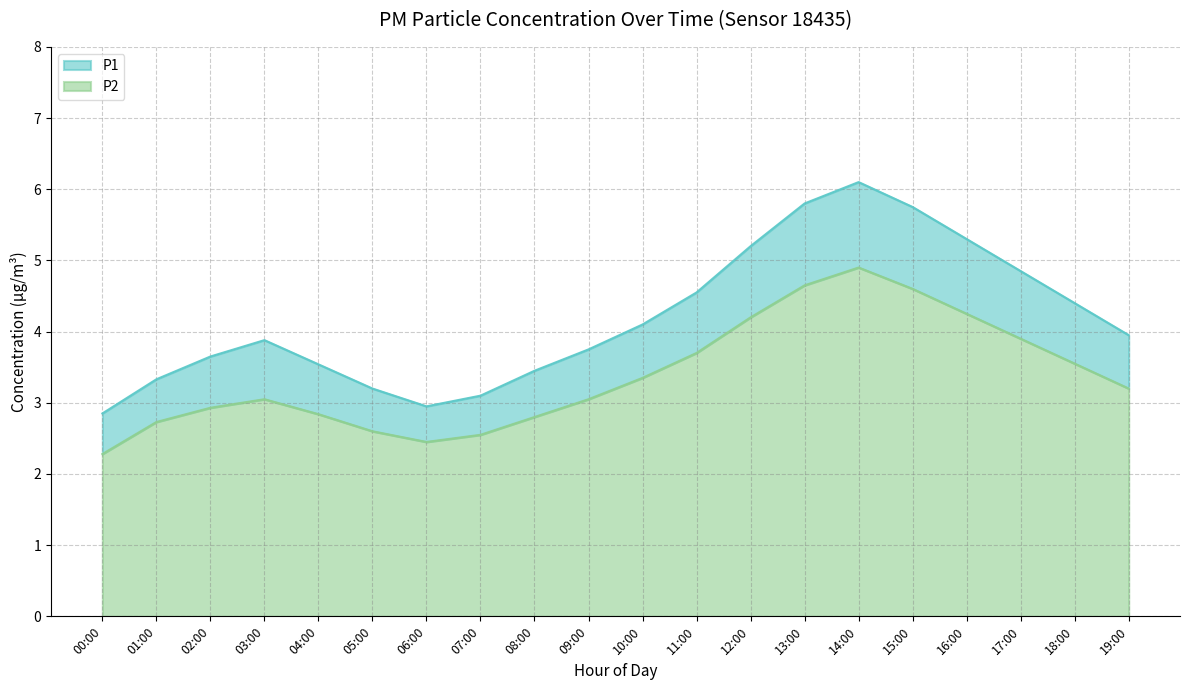

At which category does the chart reach its minimum across all series?

00:00